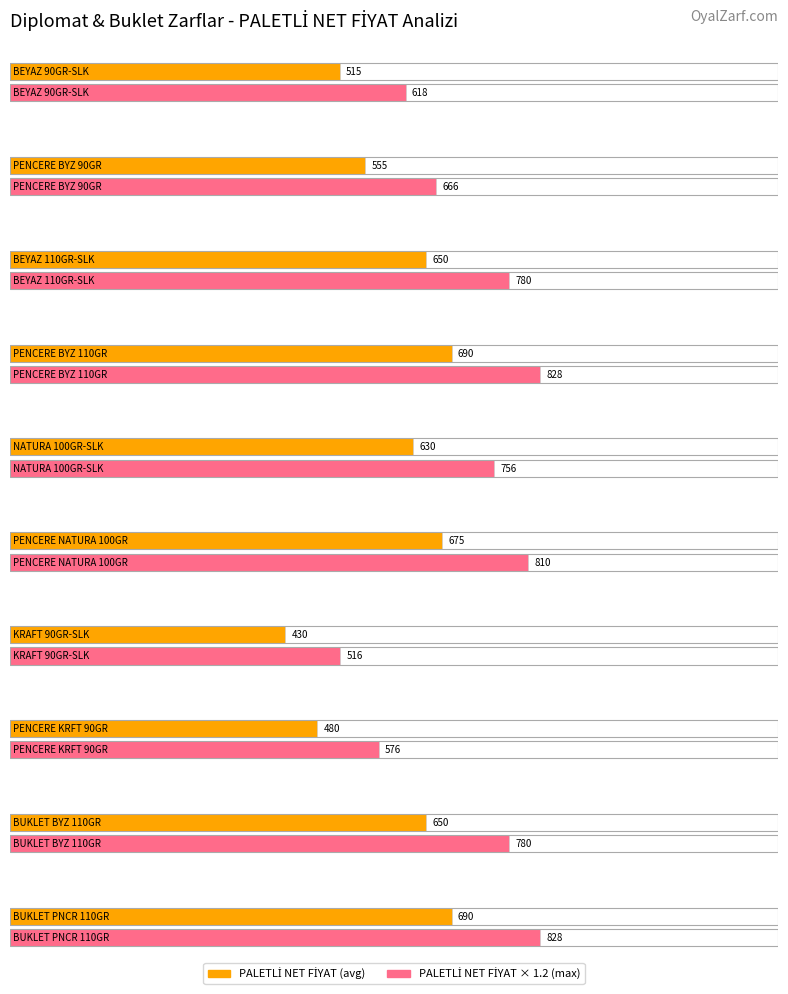

What is the sum of all PALETLİ NET FİYAT values?

5965.0